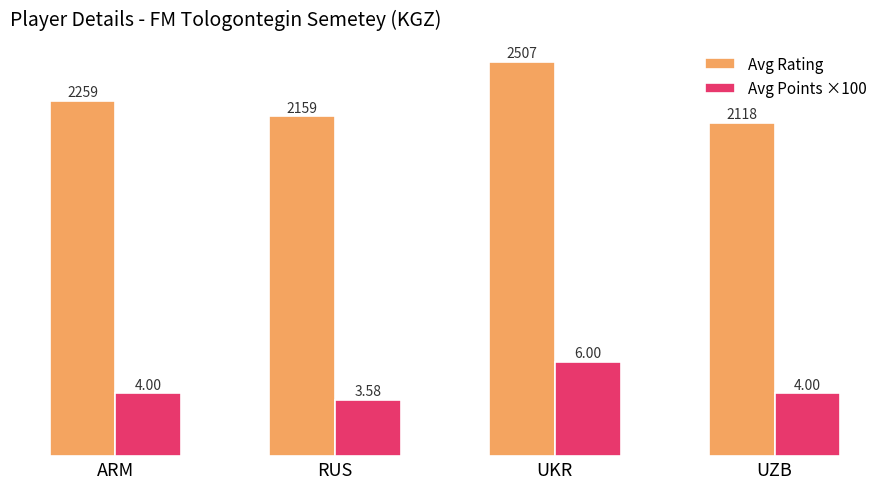

At which category is the sum across all series the highest?

UKR